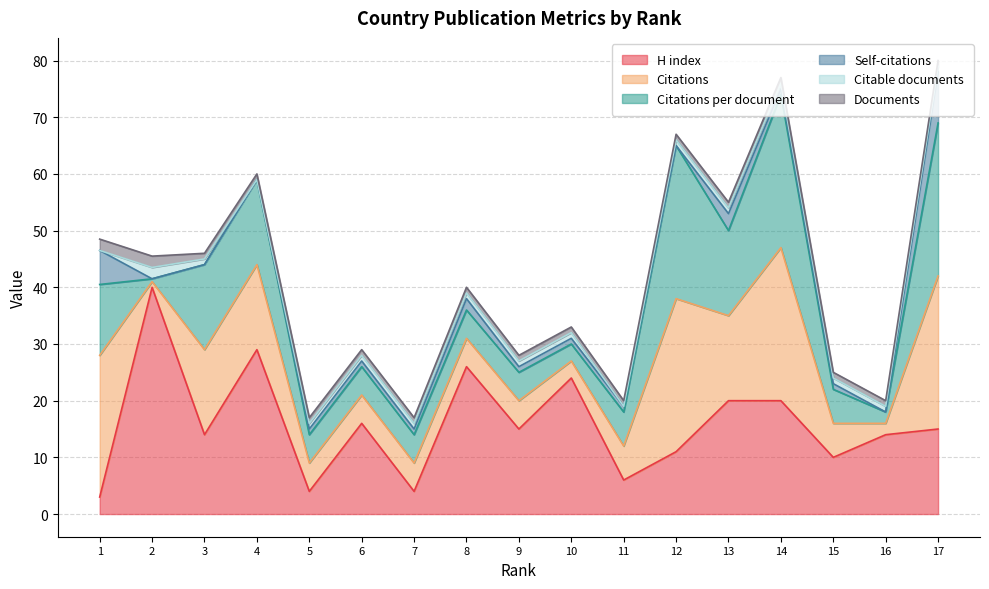

Where is the first local minimum for Citations?

2